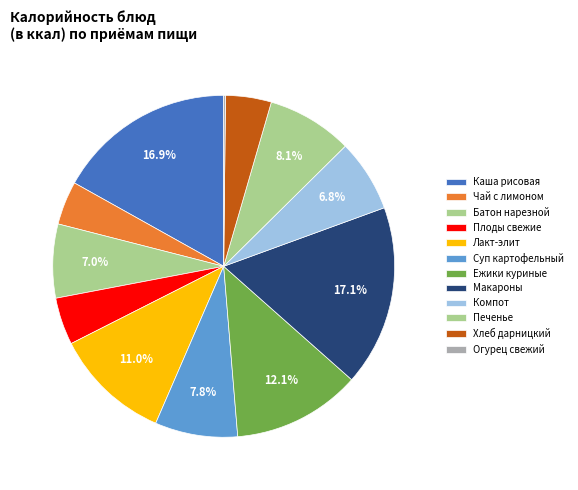

To the nearest percent, what is the average slice percentage?

8%